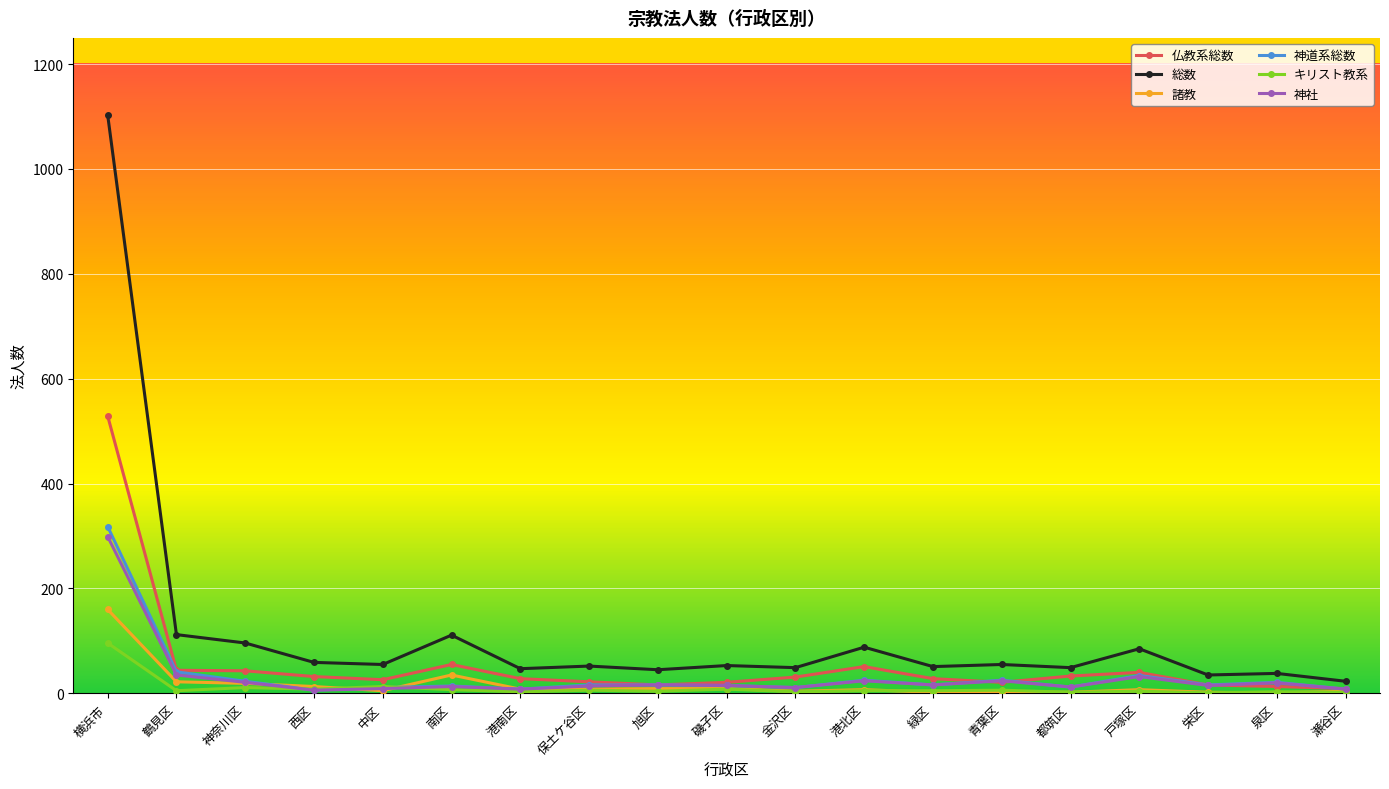

Does the chart have visible grid lines?

Yes